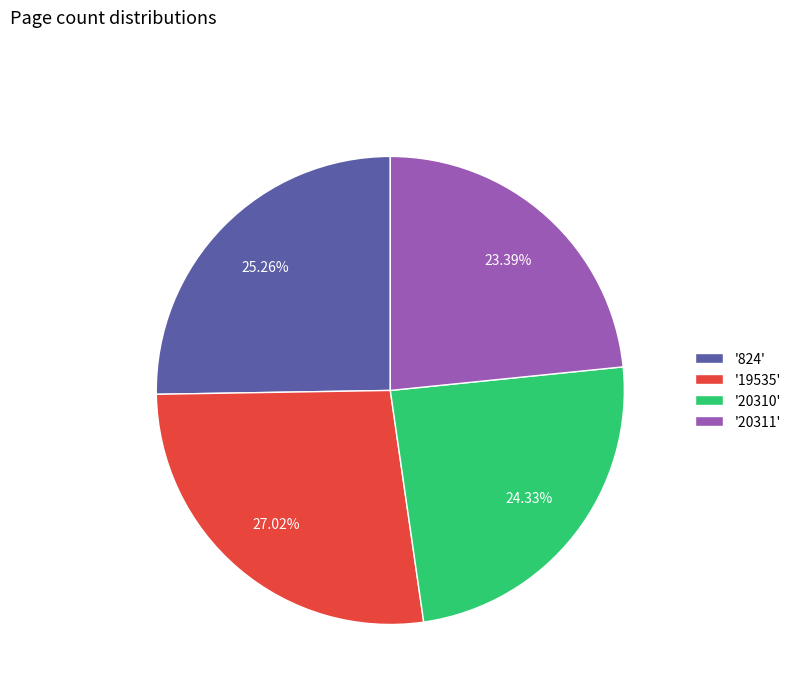

Count the number of slices in the pie.

4